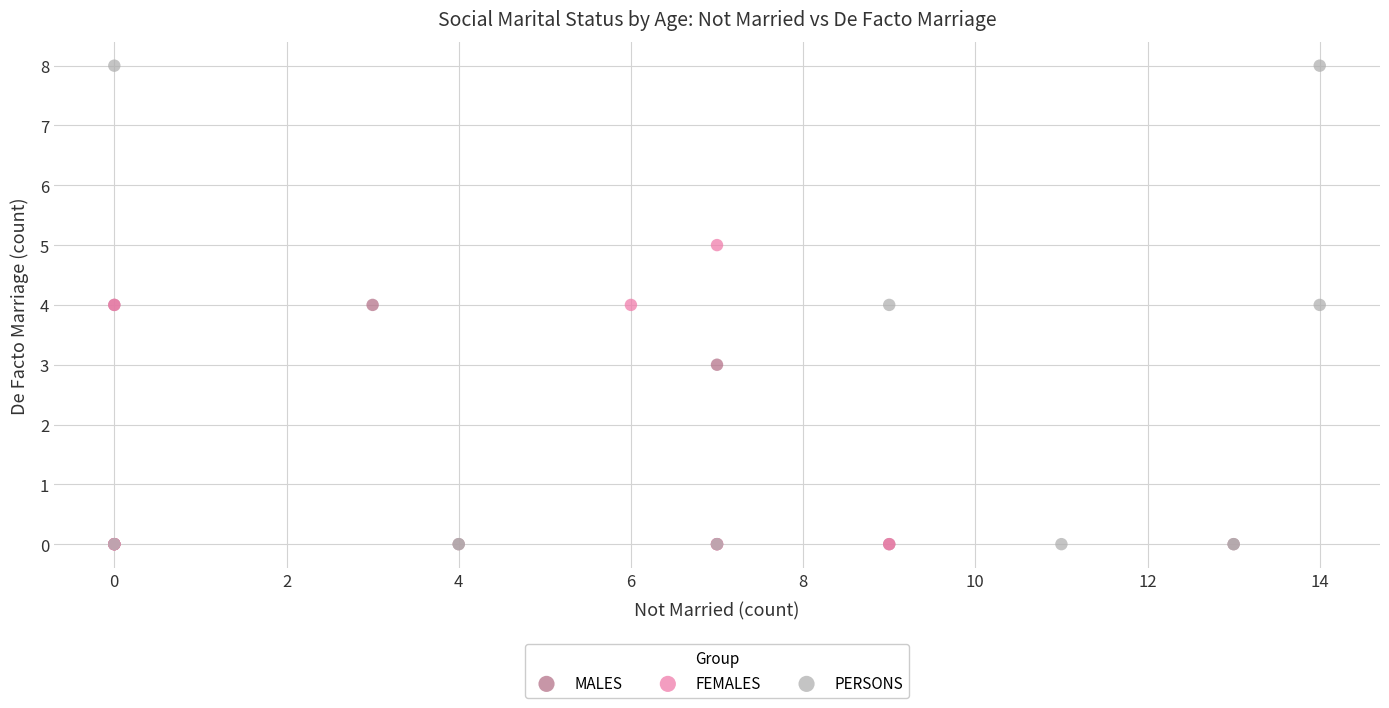

Which series contains the highest Y value?

PERSONS